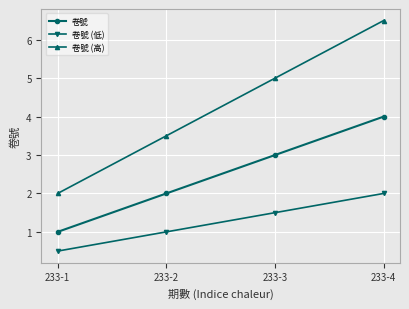

What is the maximum value for 卷號 (高)?

6.5